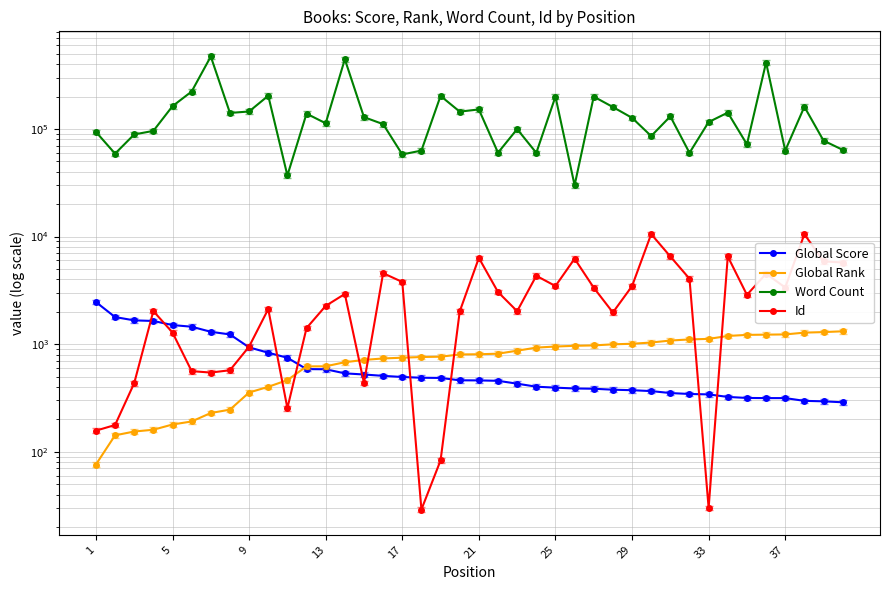

True or false: Word Count and Global Rank cross at least once.

False